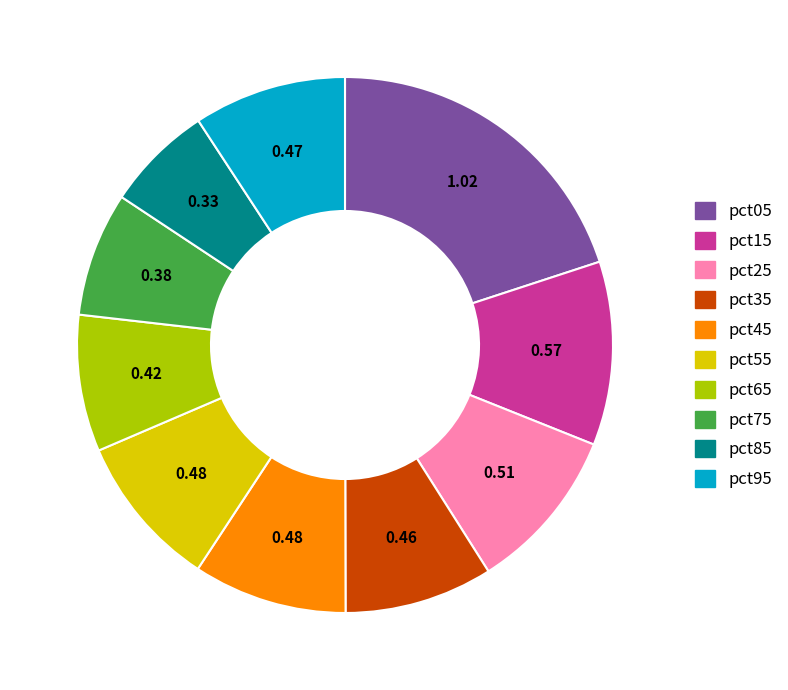

Between pct85 and pct45, which is larger?

pct45